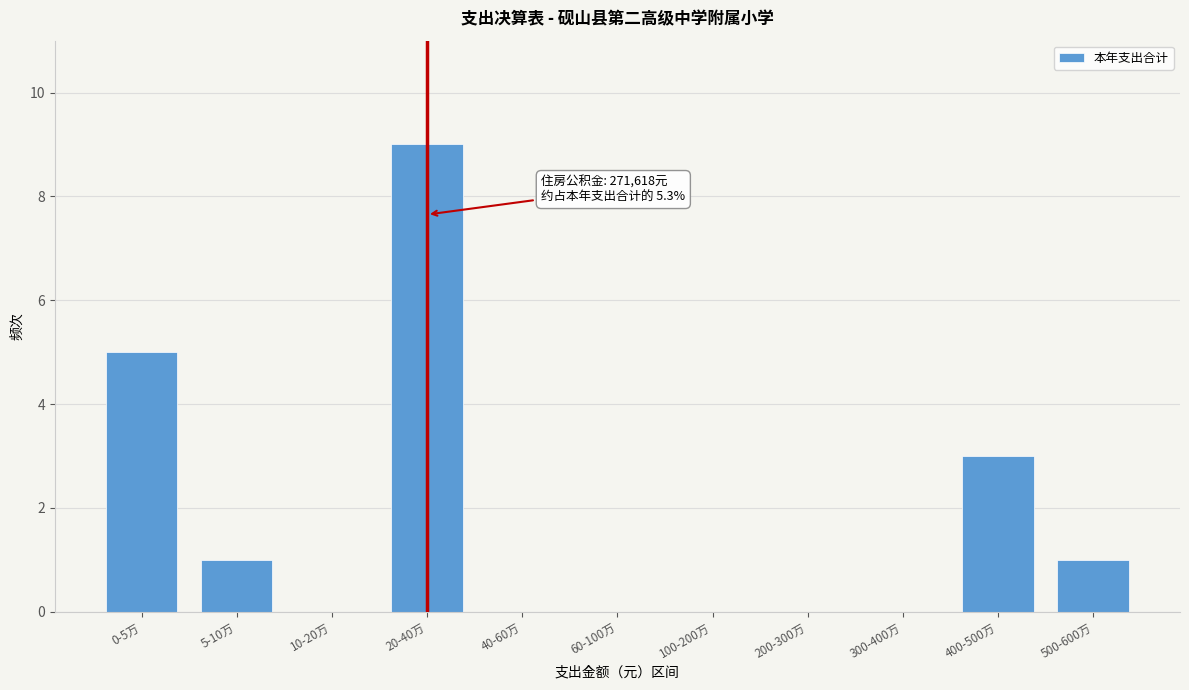

Reading left to right, transcribe all the data shown in this chart.

0-5万=5	5-10万=1	10-20万=0	20-40万=9	40-60万=0	60-100万=0	100-200万=0	200-300万=0	300-400万=0	400-500万=3	500-600万=1